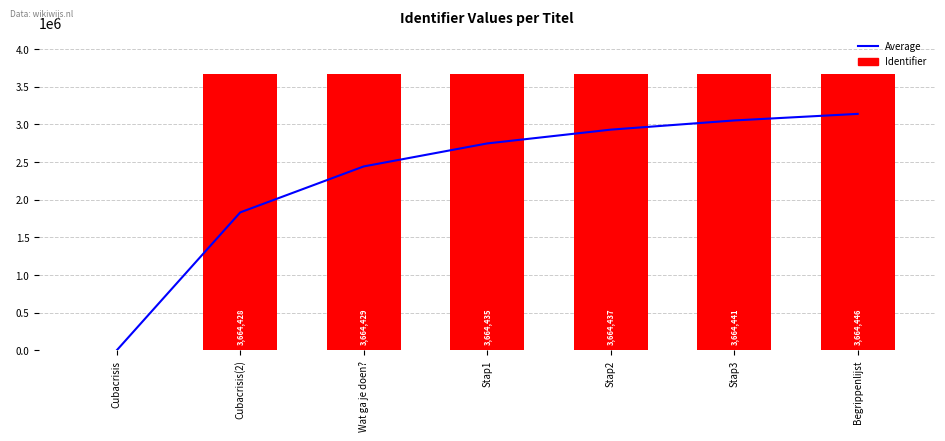

True or false: Identifier has a value of 3664435.0 at Stap1.

True